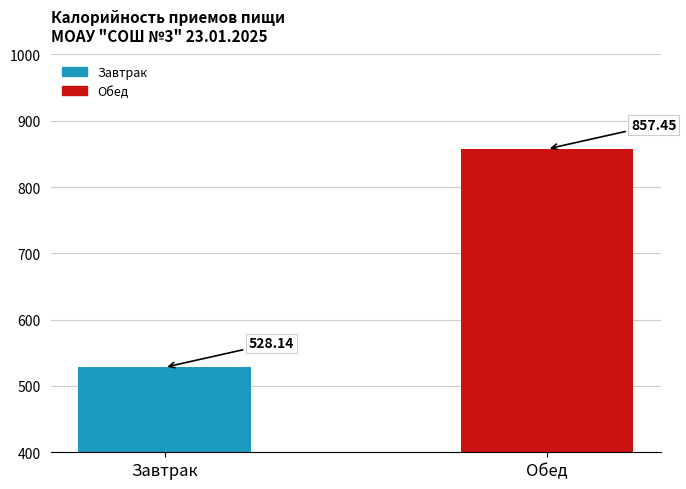

What is the change in value from Завтрак to Обед?

+329.3